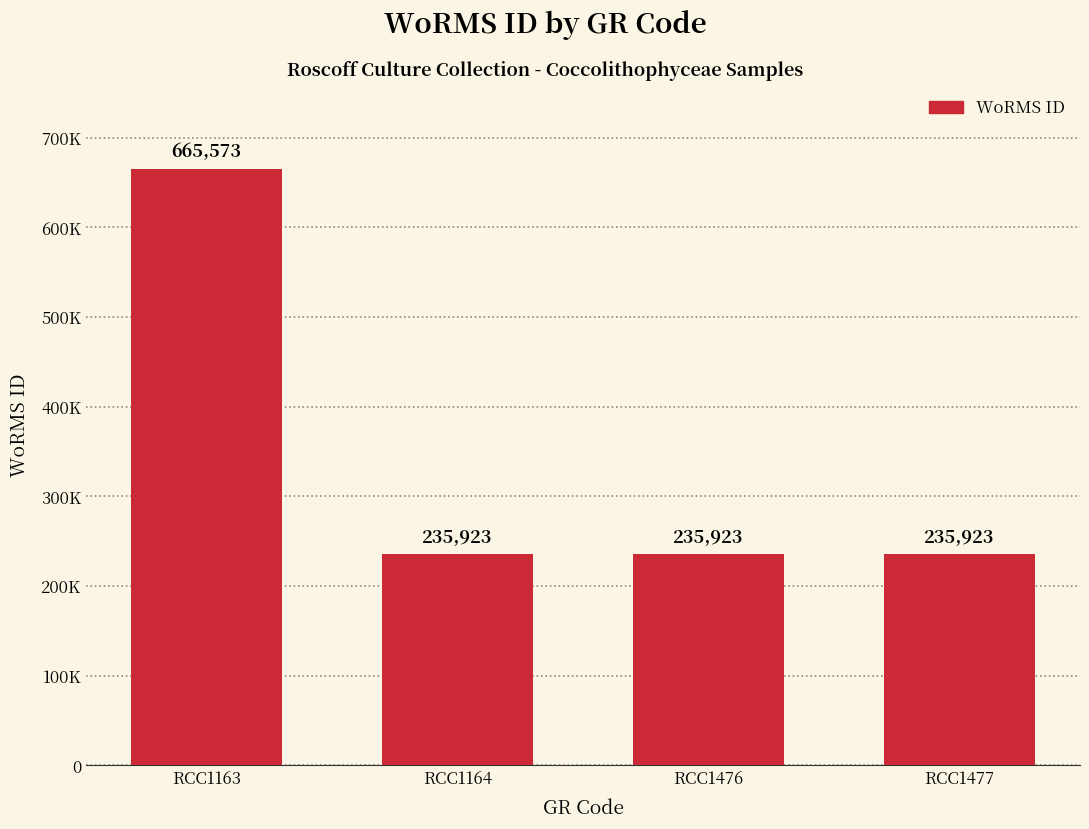

How many values are between 235923 and 665573?

4